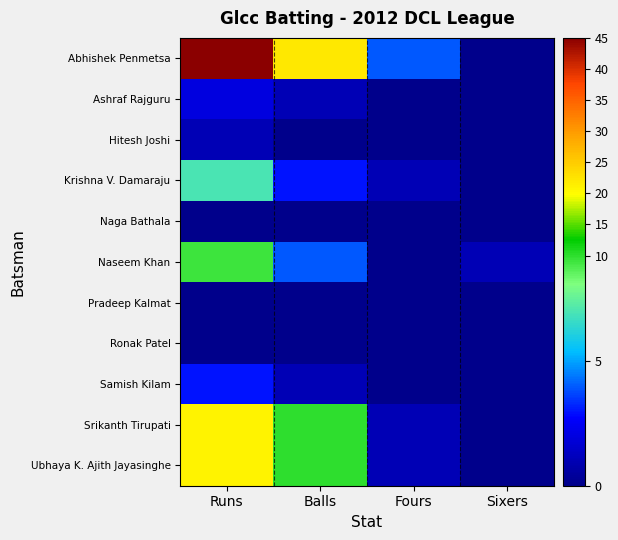

Which label corresponds to the smallest value in the chart?

Sixers